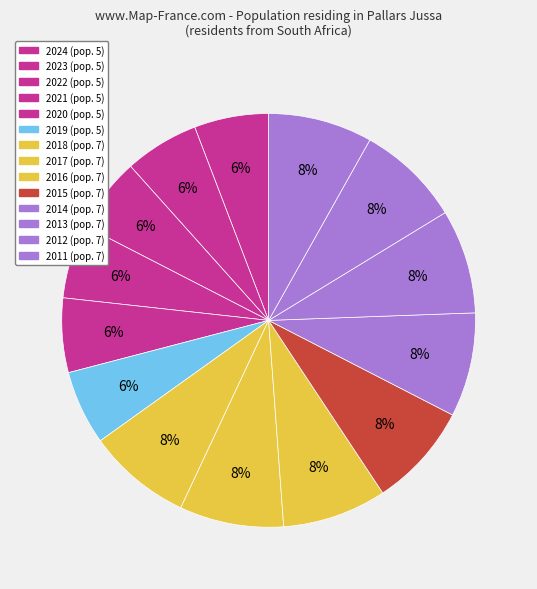

To the nearest percent, what portion does 2022 represent?

6%